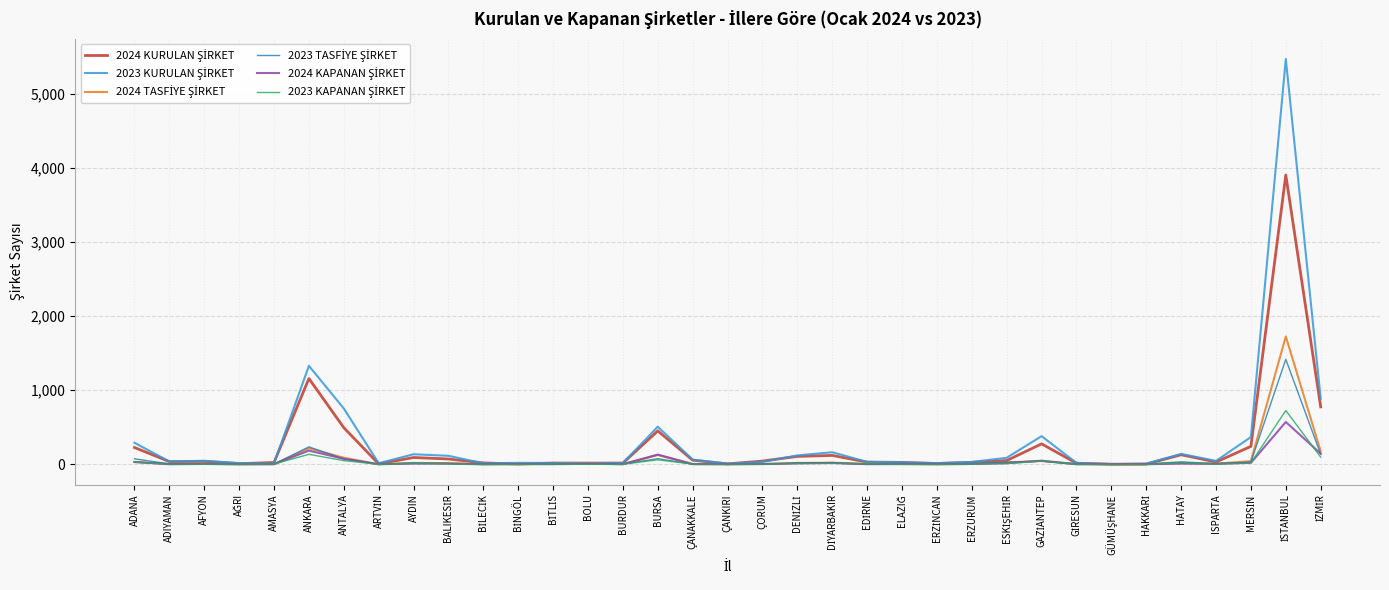

Does the chart display data point markers on the line(s)?

No